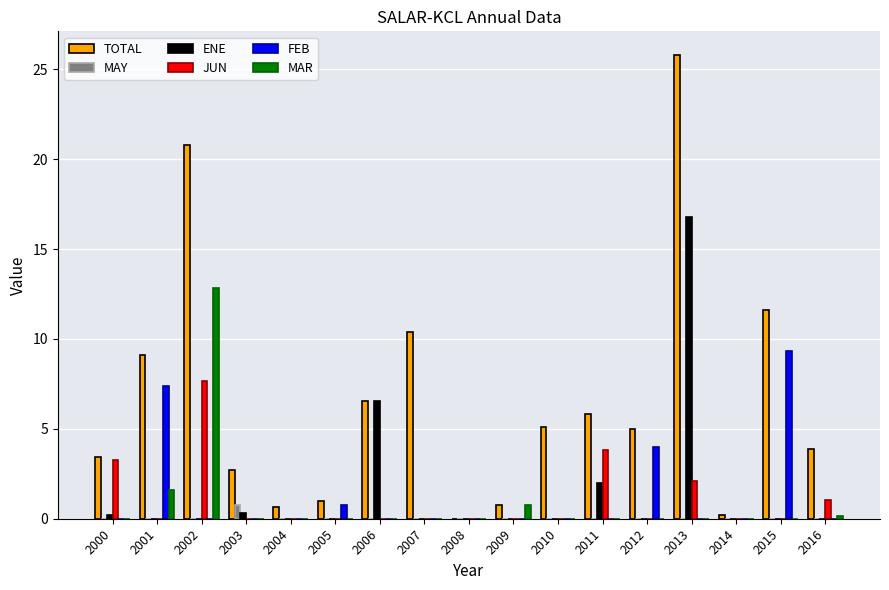

At which category is the sum across all series the highest?

2013